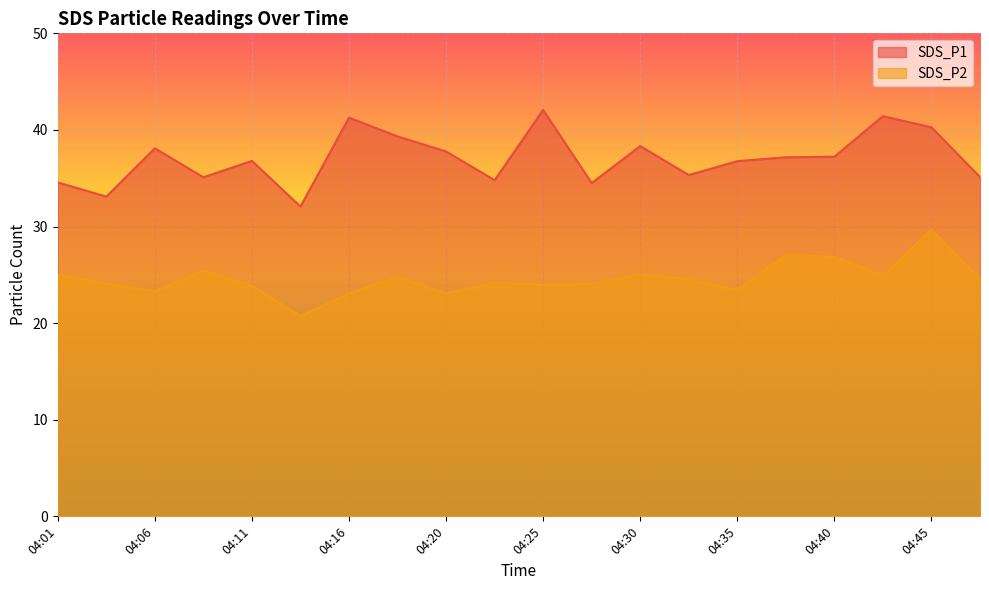

Which category has the highest value across all series?

04:25